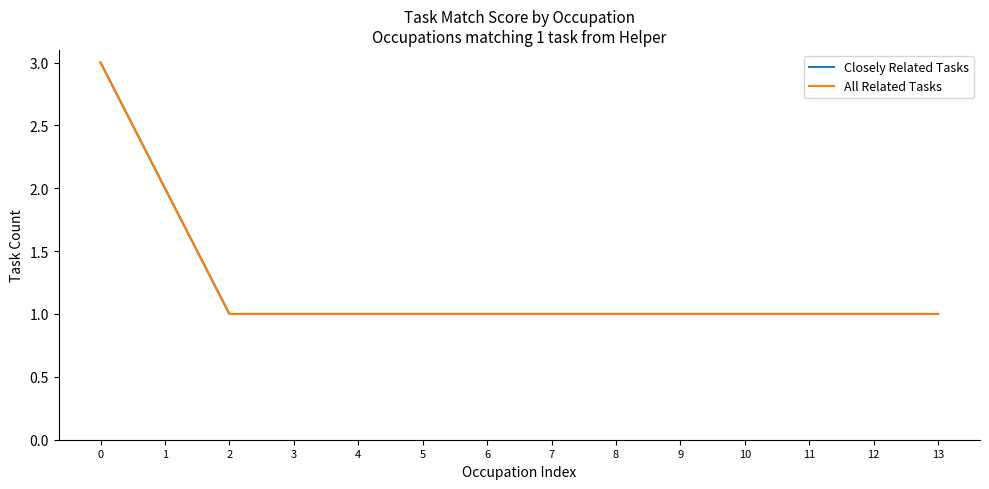

Between 11 and 5, which is larger?

11